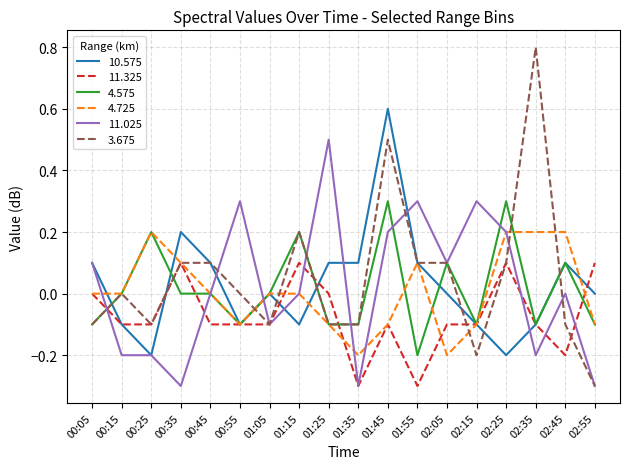

At which category does the chart reach its peak across all series?

02:35